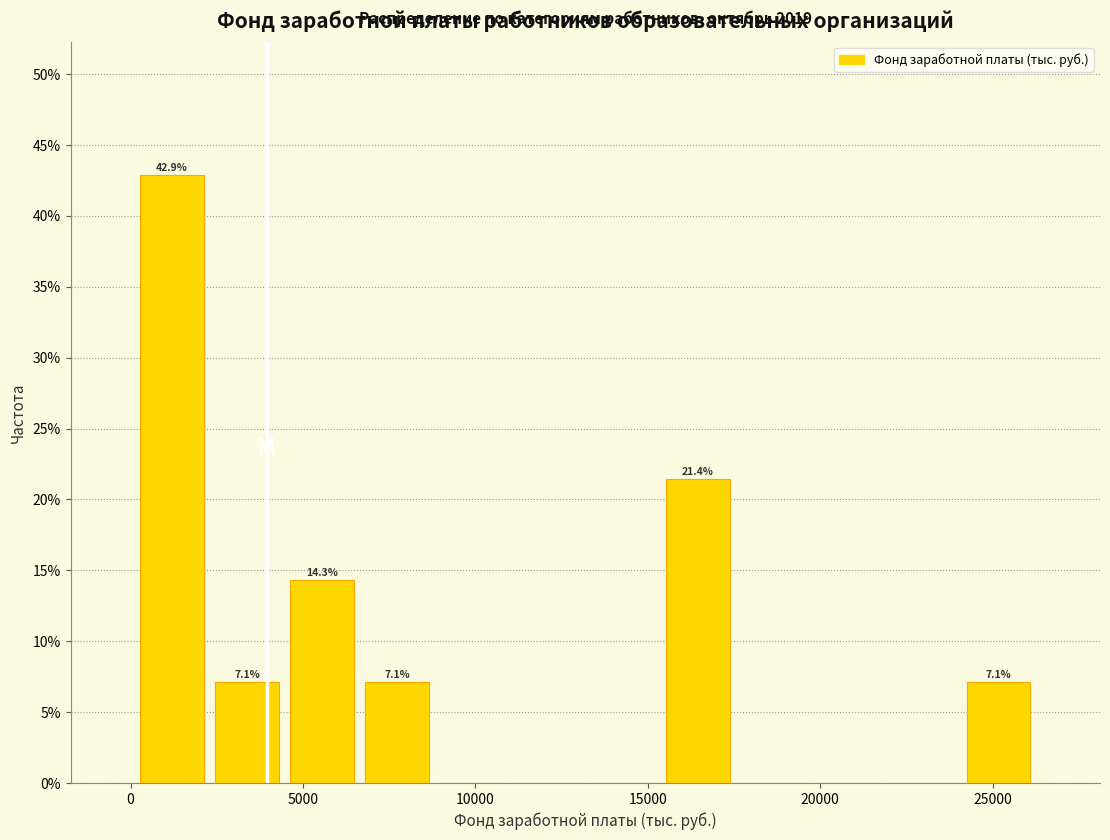

Over which range of the x-axis is the bar tallest?

0 to 2500